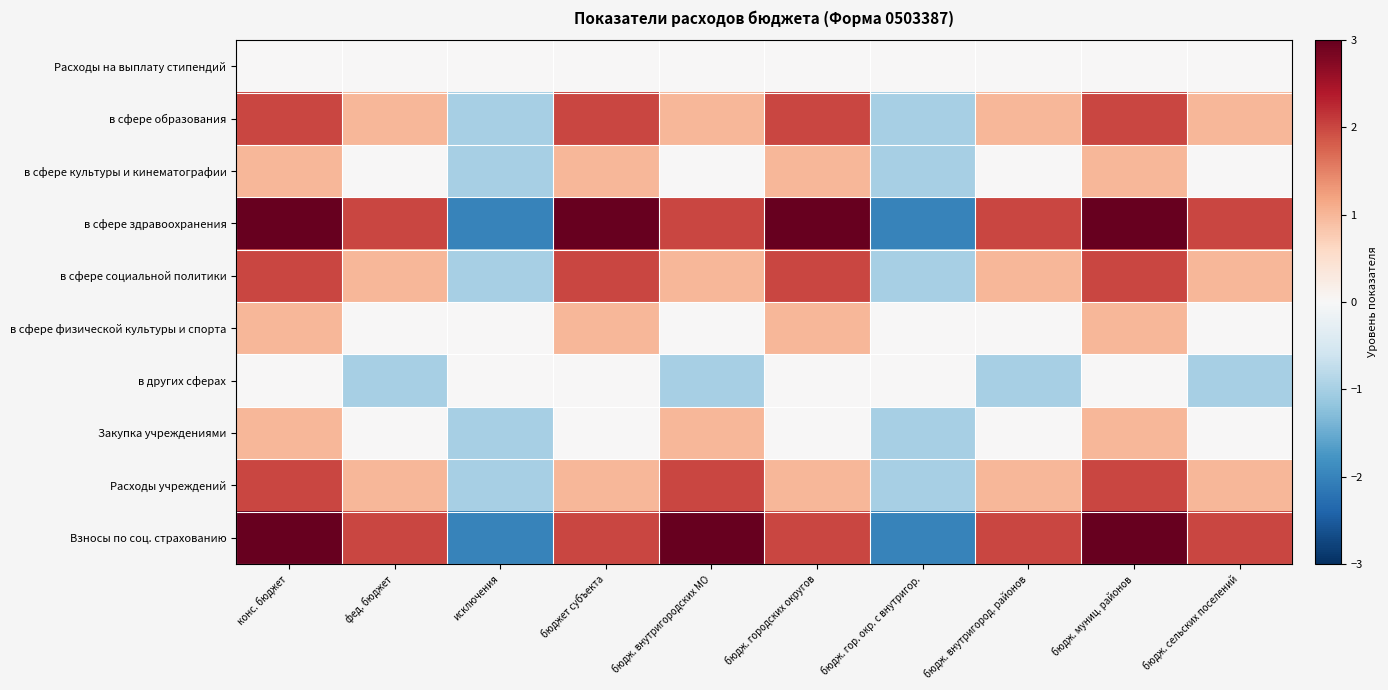

What is the total value across all series at фед. бюджет?

6